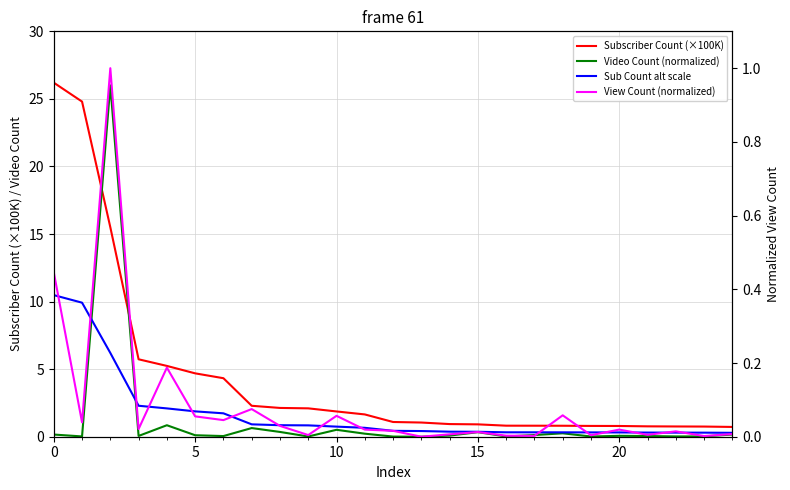

Count the number of categories in the chart.

25